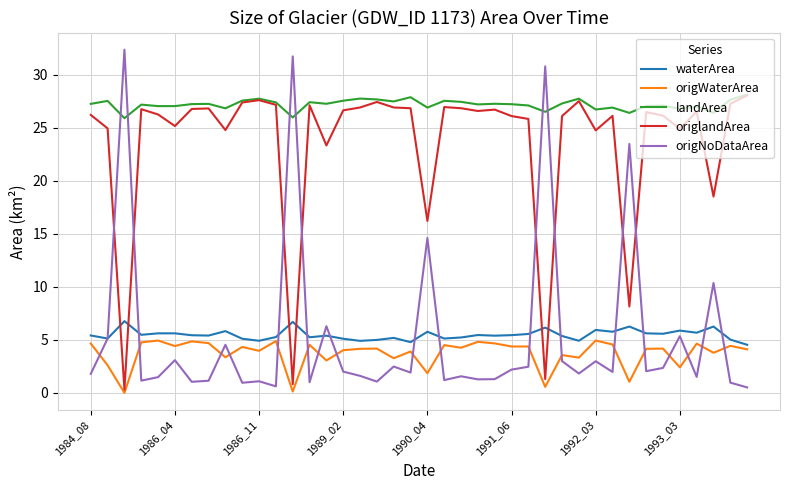

What is the minimum value for waterArea?

4.5